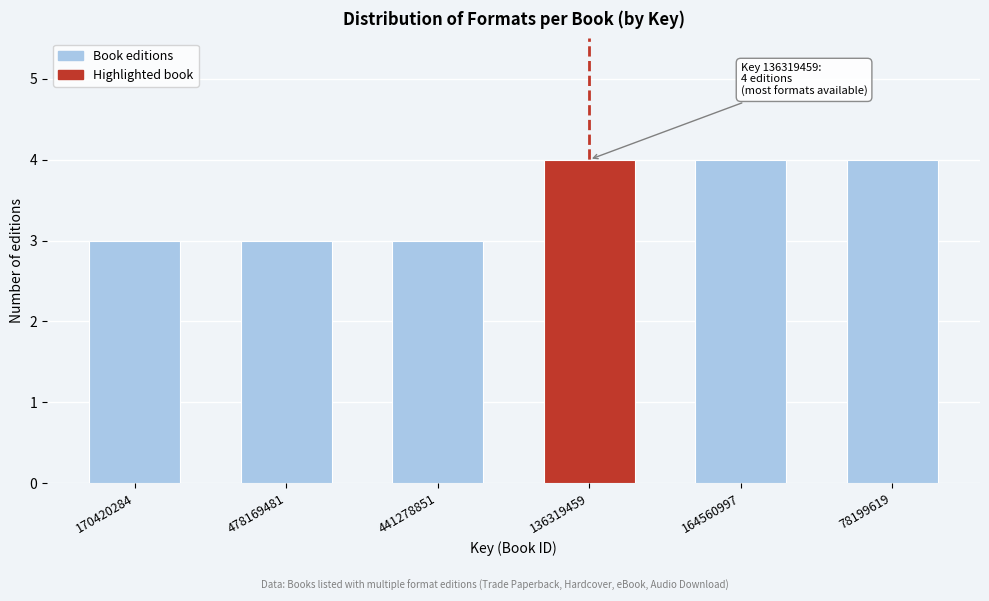

Reading right to left, transcribe all the data shown in this chart.

78199619=4	164560997=4	136319459=4	441278851=3	478169481=3	170420284=3